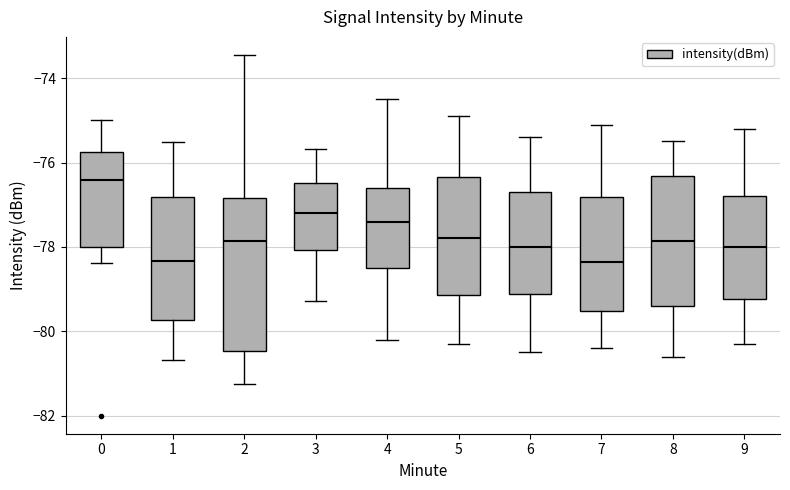

Reading left to right, read every box against the y-axis: the position of its median line, the range the box covers, and the ends of its whiskers. The values are not printed on the chart, so give them approximately, as read against the axis.

0: median -76.4, box -78.0 to -75.8, whiskers -78.4 to -75.0
1: median -78.4, box -79.8 to -76.8, whiskers -80.6 to -75.6
2: median -77.8, box -80.4 to -76.8, whiskers -81.2 to -73.4
3: median -77.2, box -78.0 to -76.4, whiskers -79.2 to -75.6
4: median -77.4, box -78.4 to -76.6, whiskers -80.2 to -74.4
5: median -77.8, box -79.2 to -76.4, whiskers -80.2 to -74.8
6: median -78.0, box -79.2 to -76.6, whiskers -80.4 to -75.4
7: median -78.4, box -79.6 to -76.8, whiskers -80.4 to -75.0
8: median -77.8, box -79.4 to -76.4, whiskers -80.6 to -75.4
9: median -78.0, box -79.2 to -76.8, whiskers -80.2 to -75.2